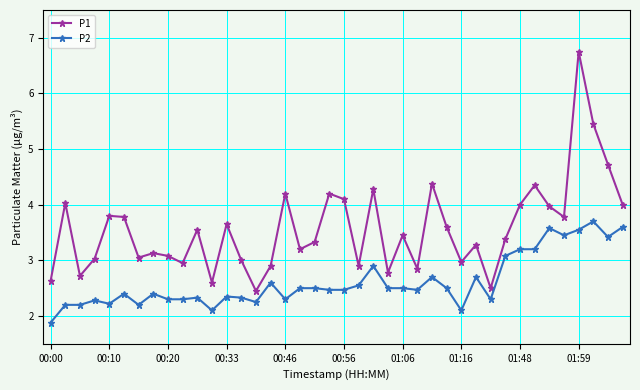

List the series in order of their overall mean, lowest first.

P2, P1